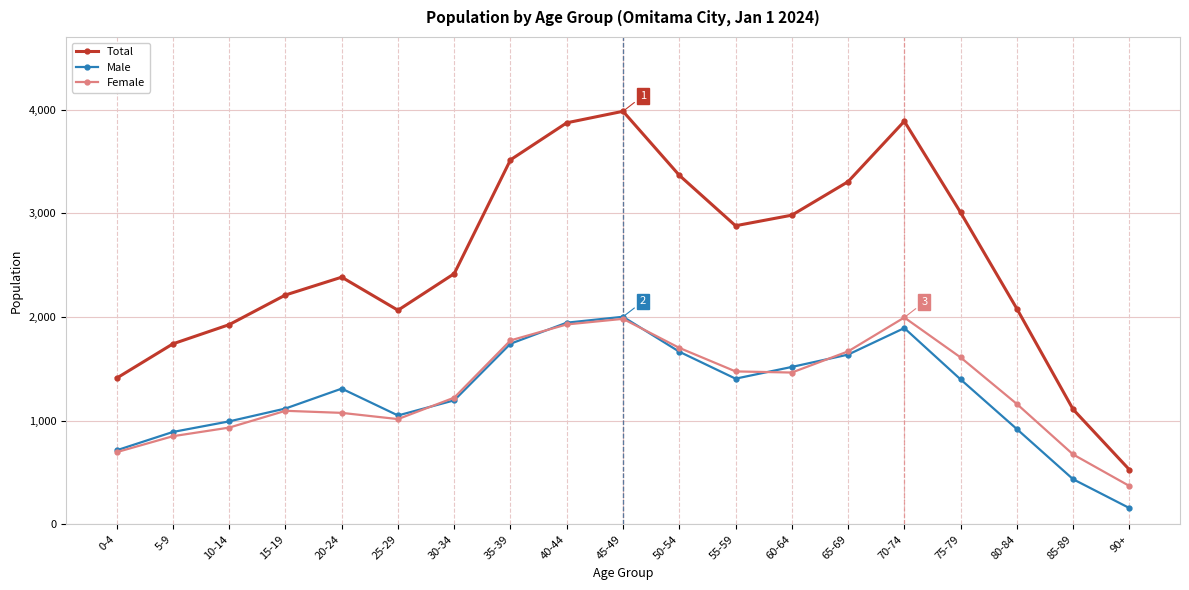

What is the value of the Male point at the 1st from the left?

714